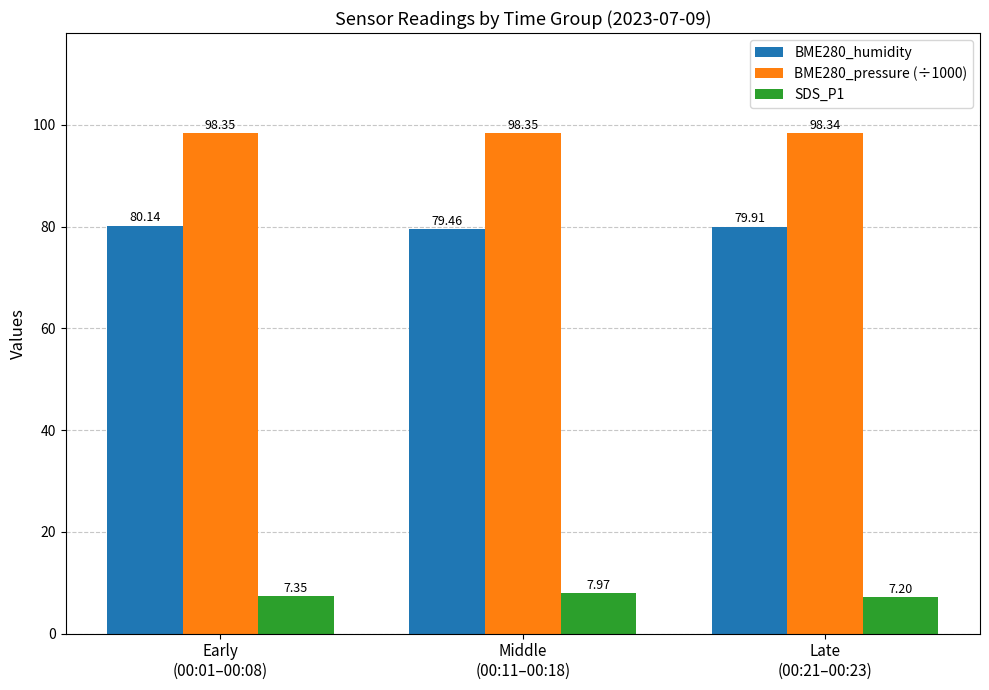

What is the label of the 3rd bar from the right?

Early
(00:01–00:08)